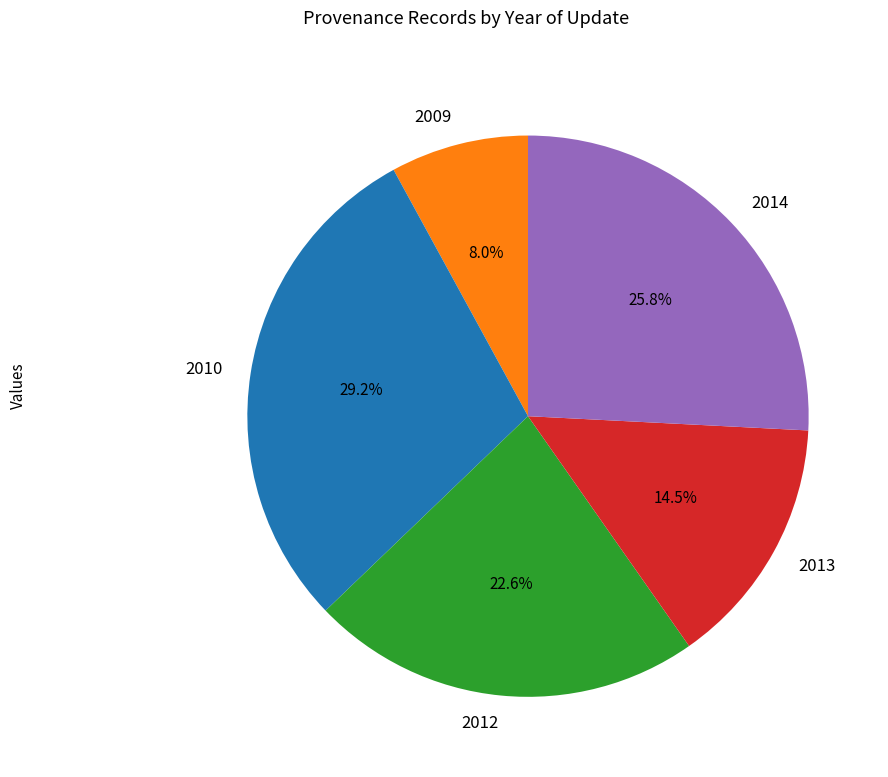

What is the smallest slice in the pie chart?

2009